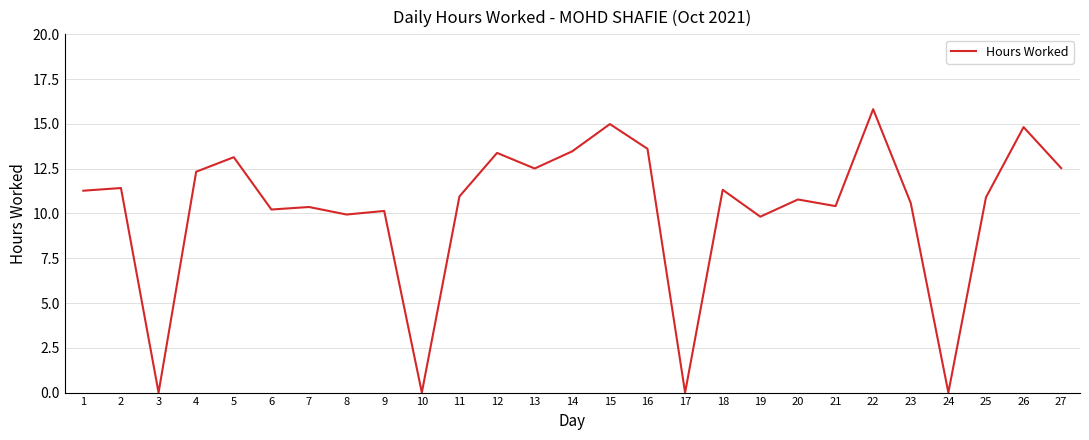

True or false: the data has more than 2 interior local peaks.

True